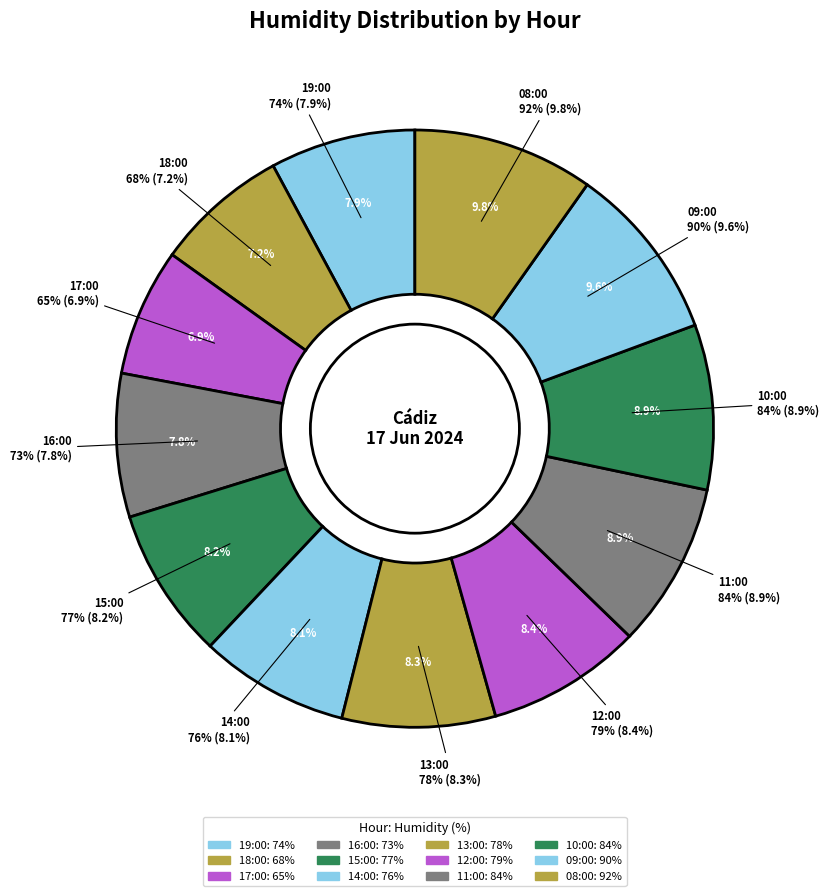

To the nearest percent, what portion does 09:00 represent?

10%